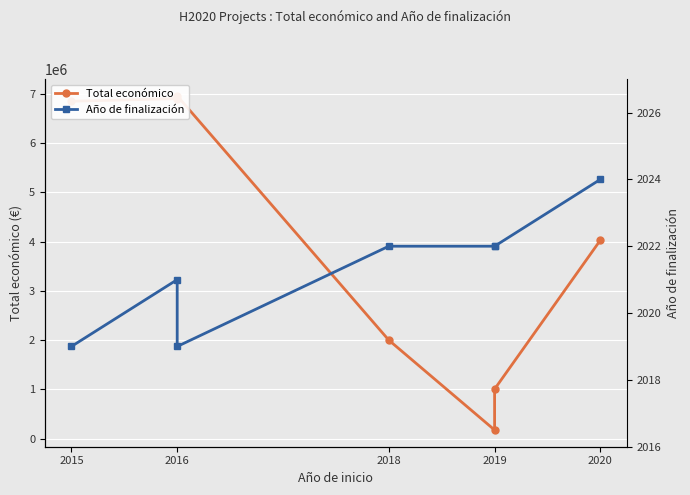

In Año de finalización, how many points are higher than both neighbors (excluding endpoints)?

1